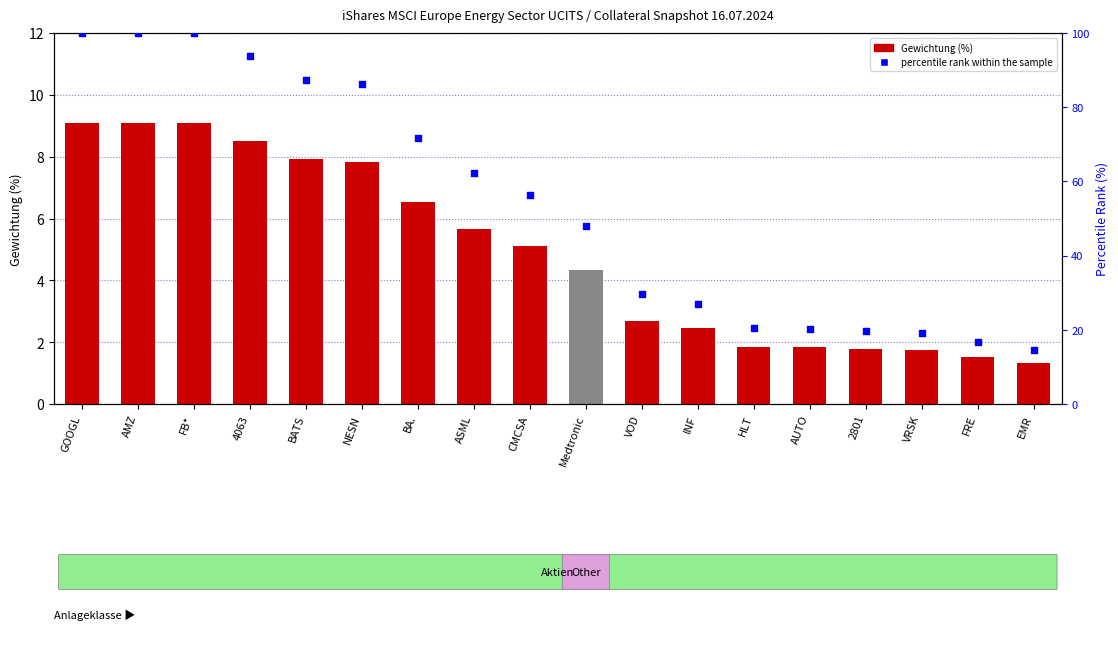

At how many categories does at least one series exceed 13?

18